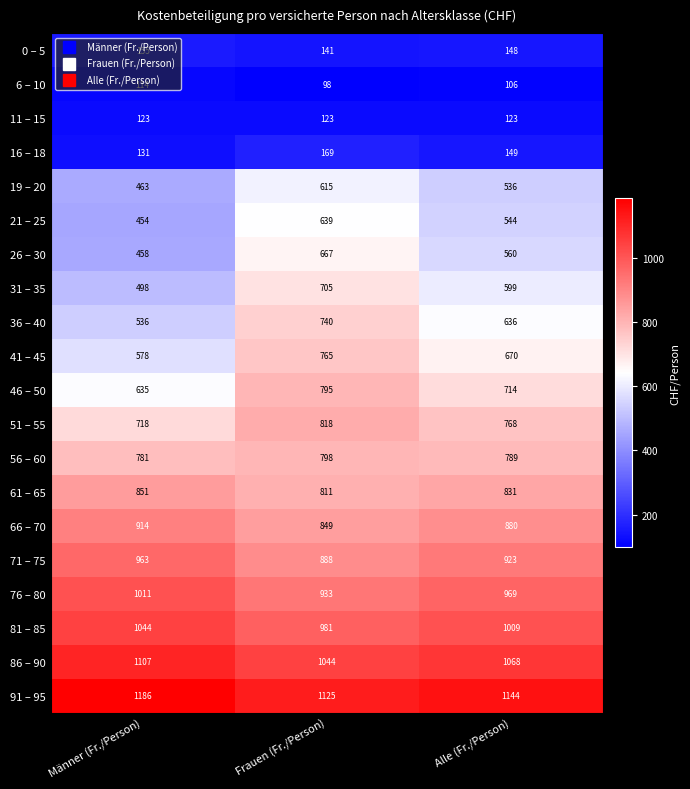

What is the total value across all series at Alle (Fr./Person)?

13166